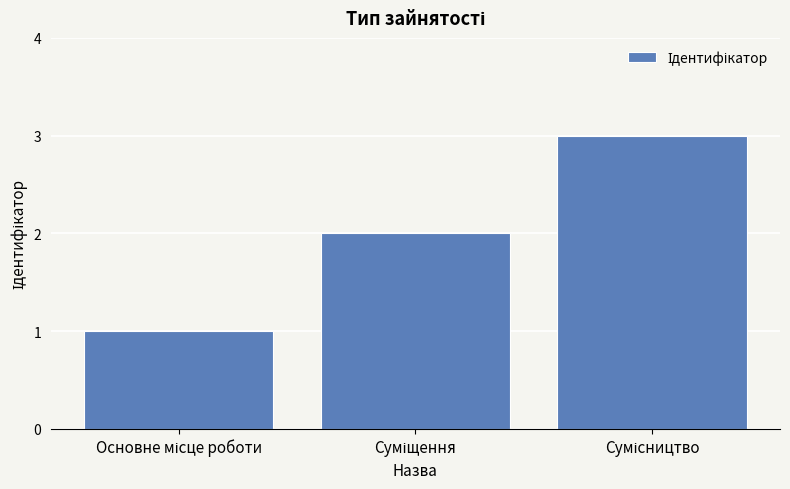

What is the greatest value displayed?

3